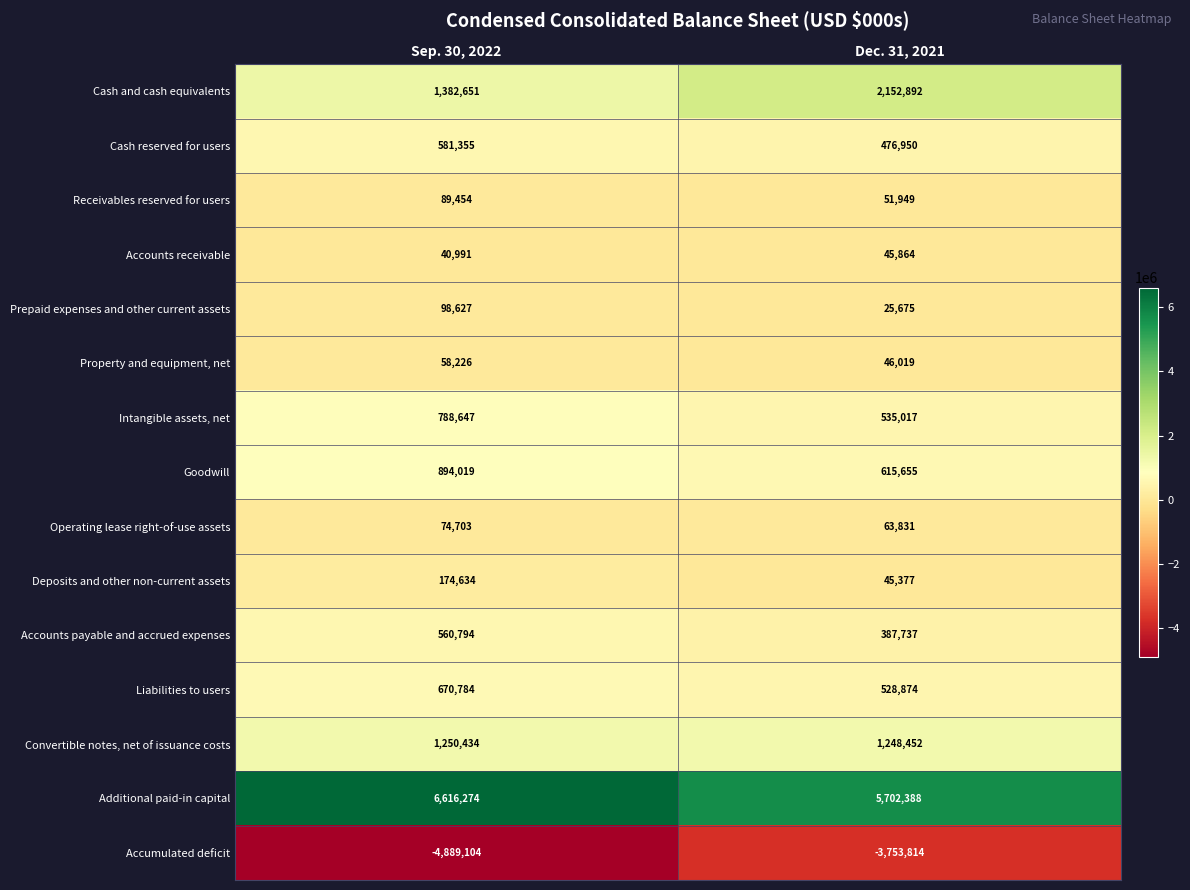

What is the spread (max minus min) of values at Sep. 30, 2022?

11505378